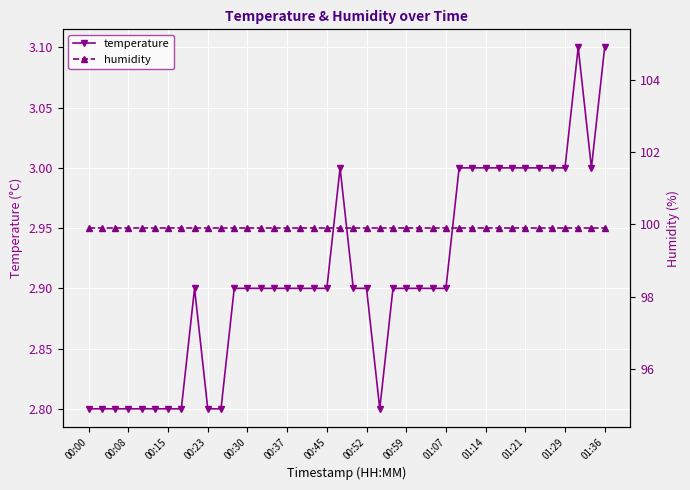

What is the value of the temperature point at the 13th from the left?

2.9